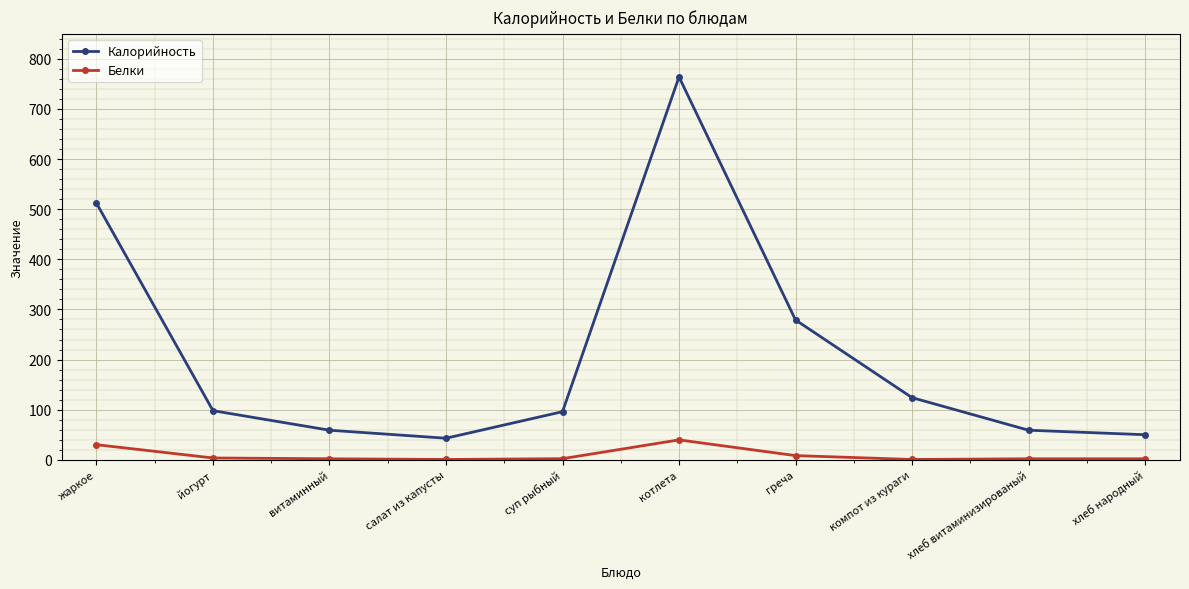

What is the value of the Калорийность point at the 4th from the left?

43.0